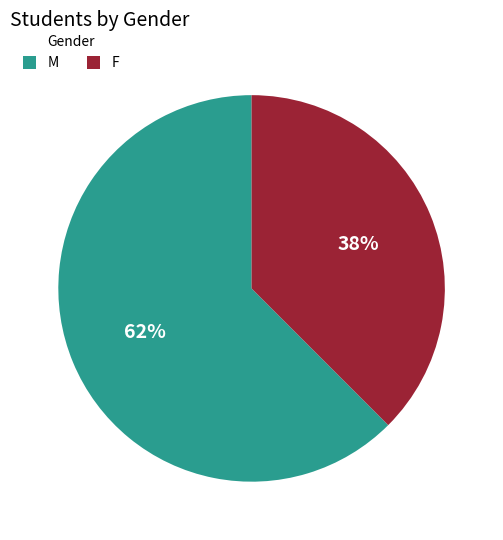

Count the number of slices in the pie.

2